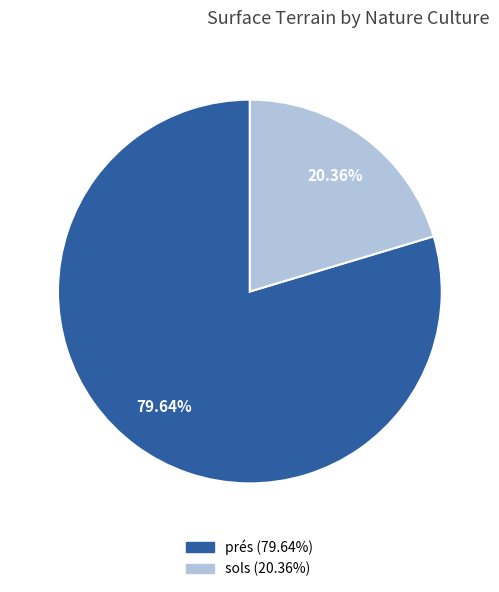

To the nearest percent, what is the average slice percentage?

50%